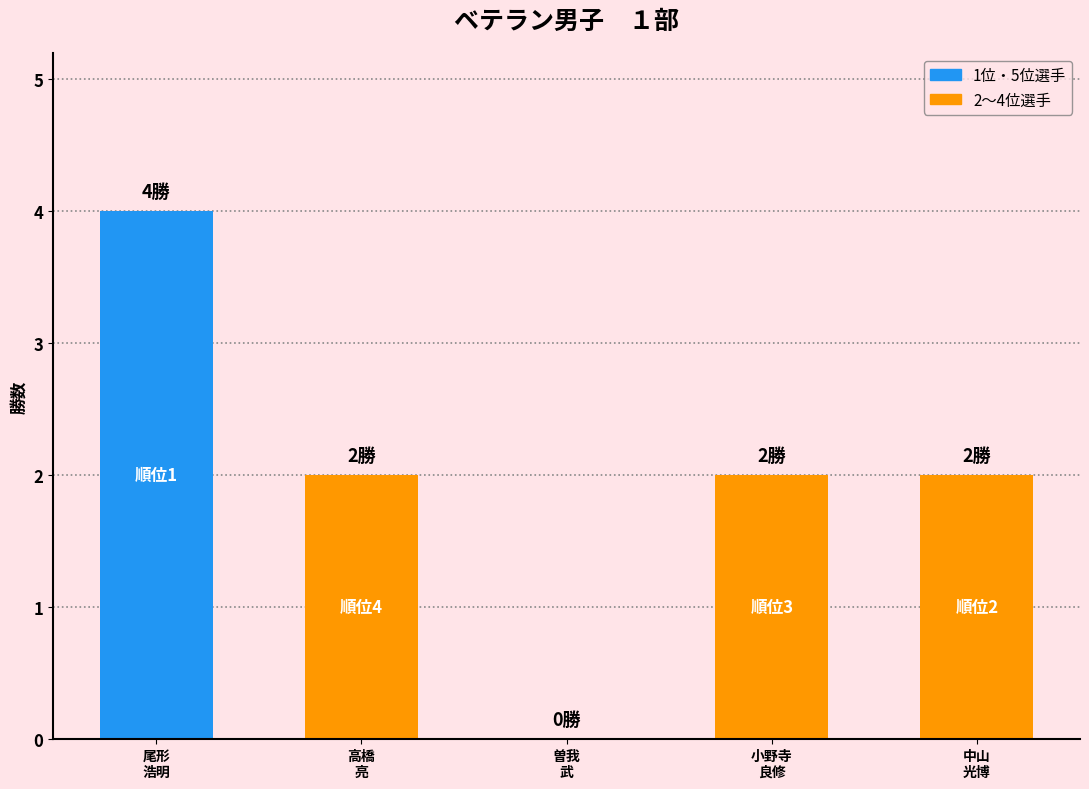

What is the greatest value displayed?

4